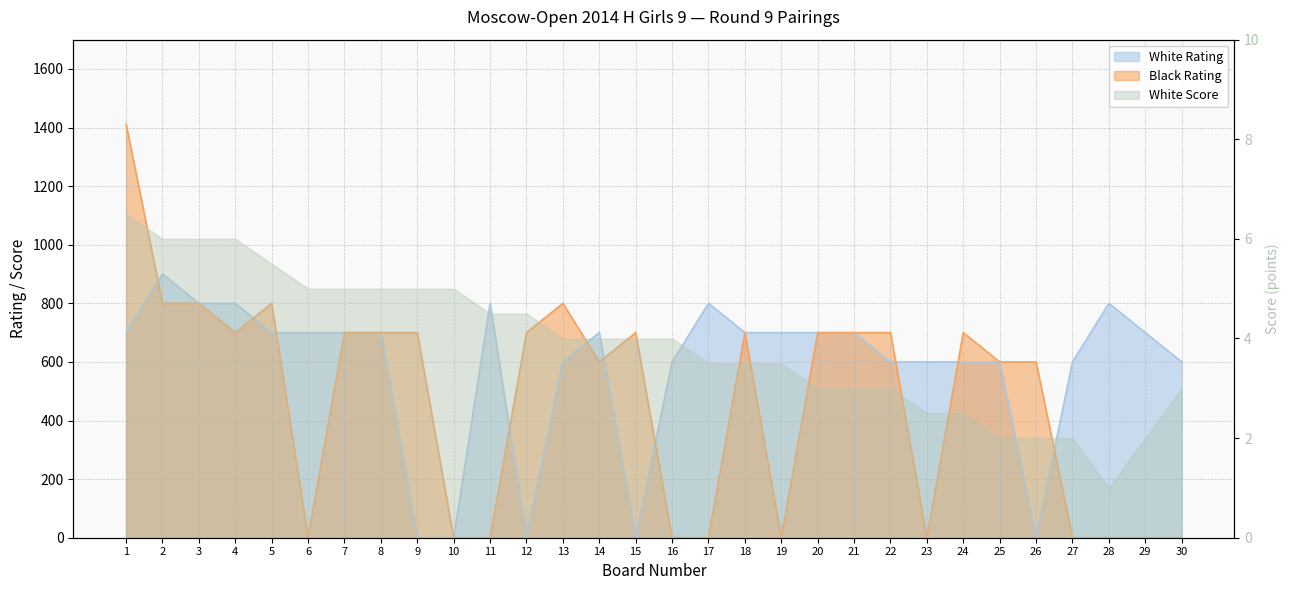

After their last crossing, which series has the higher values: Black Rating or White Rating?

White Rating